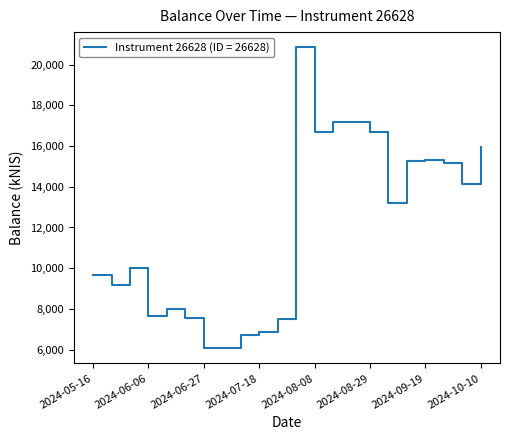

What is the minimum value shown in the chart?

6061.7